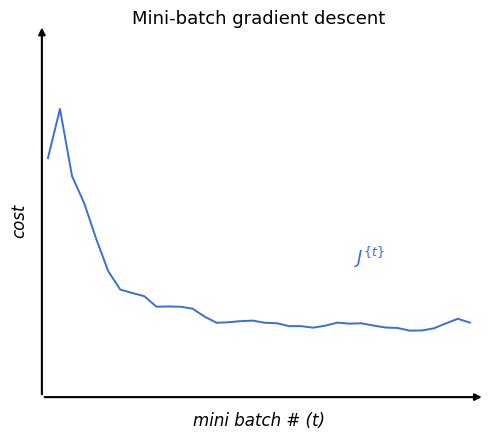

Where is the first local minimum?

9